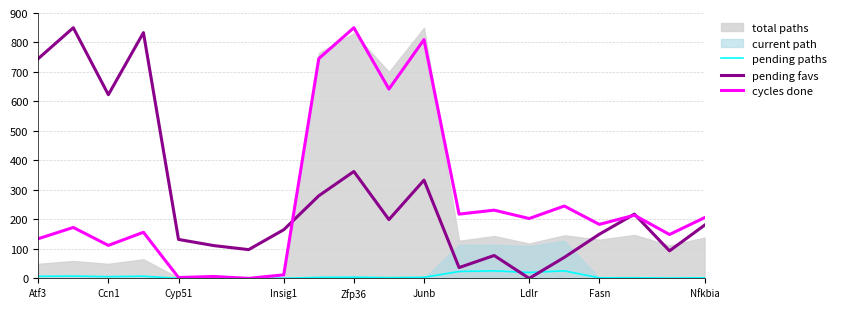

What is the maximum value for pending favs?

850.0